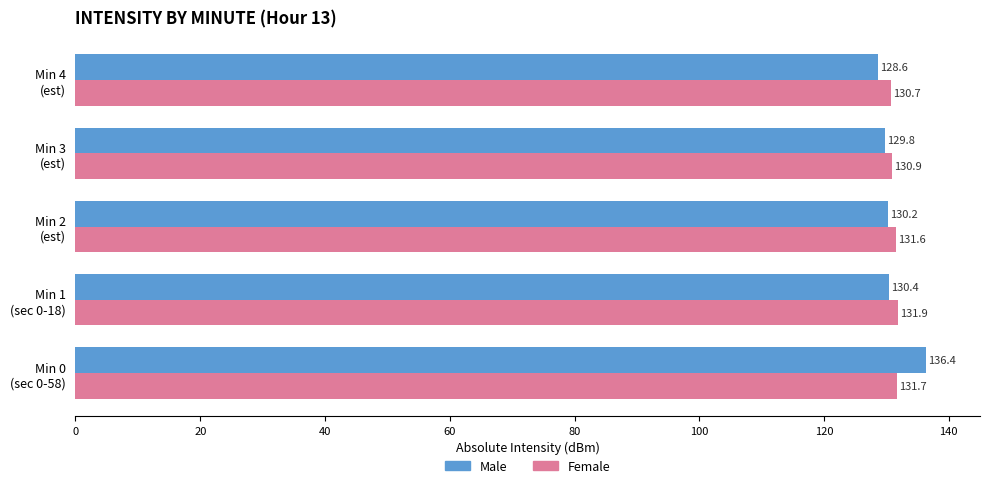

What are all the series names shown in the legend?

Male, Female